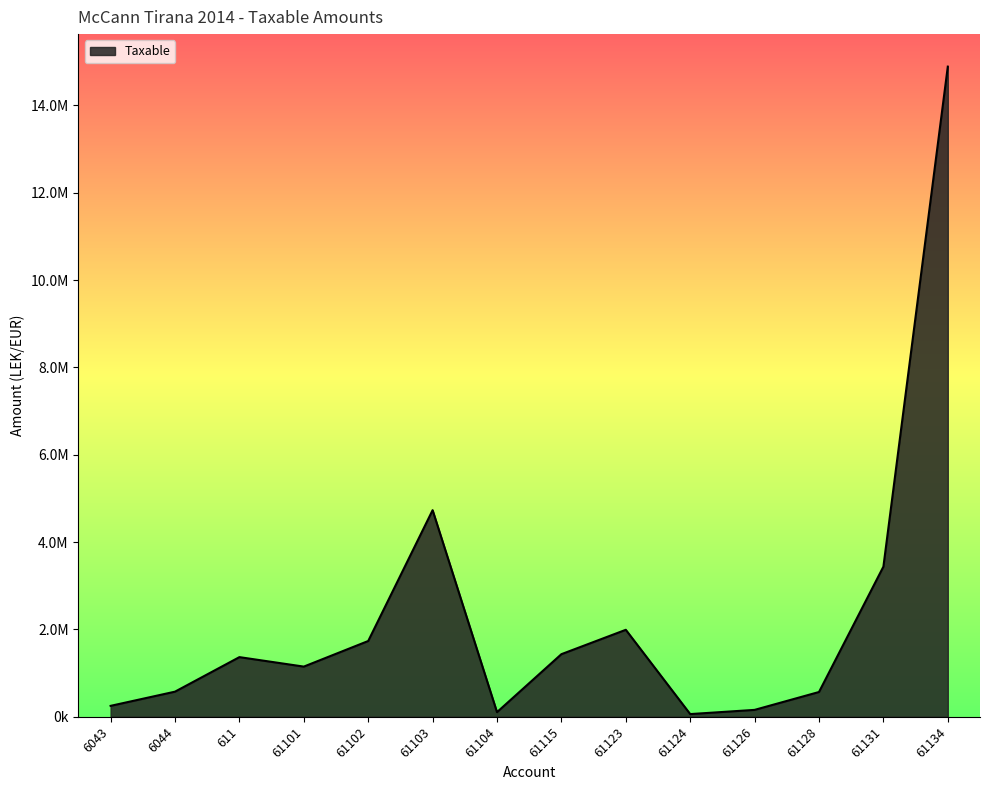

Does the chart have visible grid lines?

No